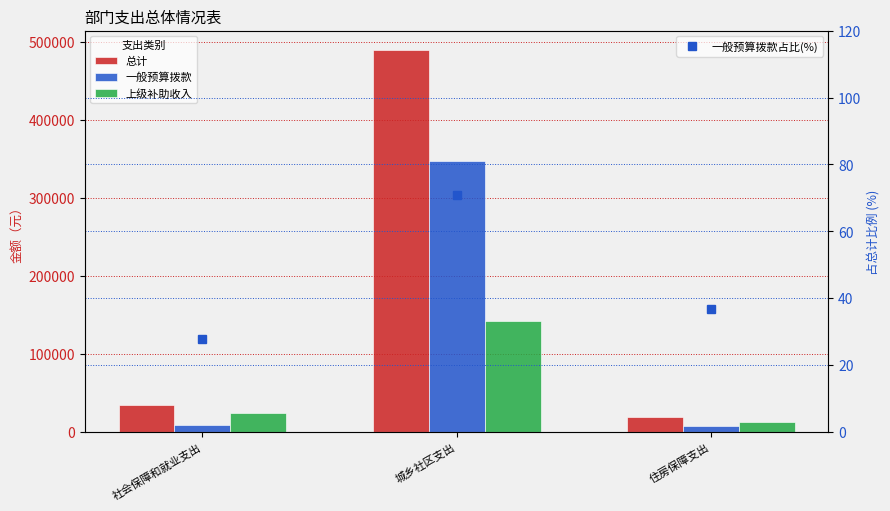

What is the difference between the 上级补助收入 values at 城乡社区支出 and 住房保障支出?

130250.9